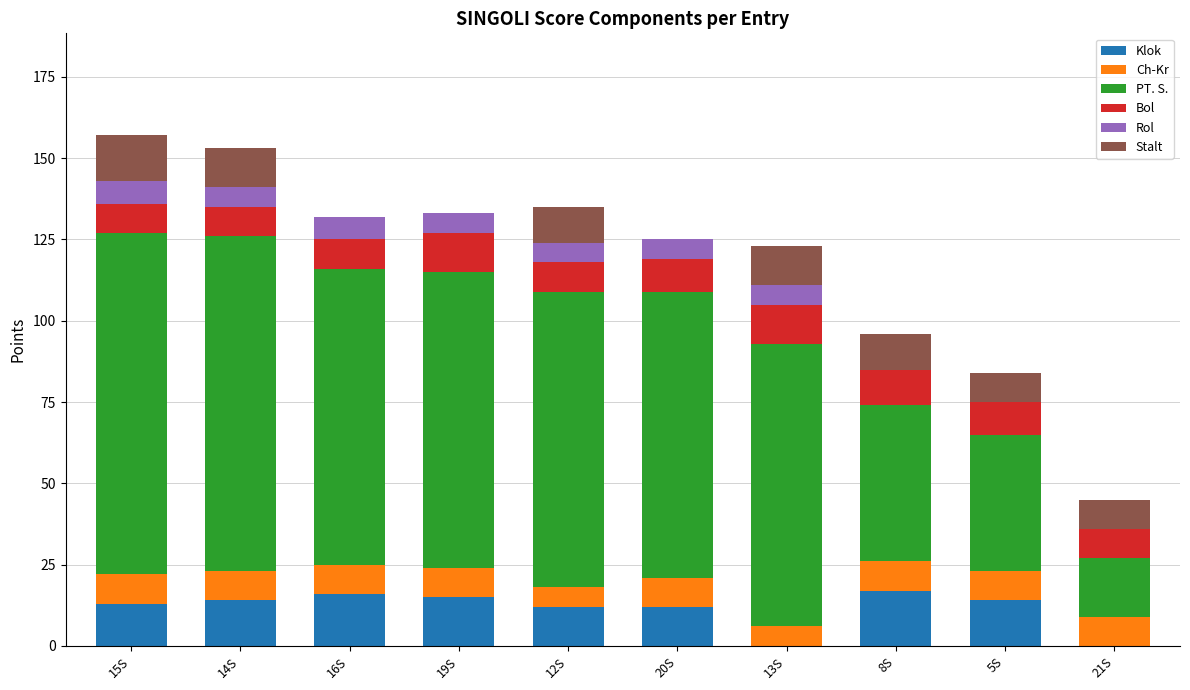

What is the difference between the Klok values at 16S and 21S?

16